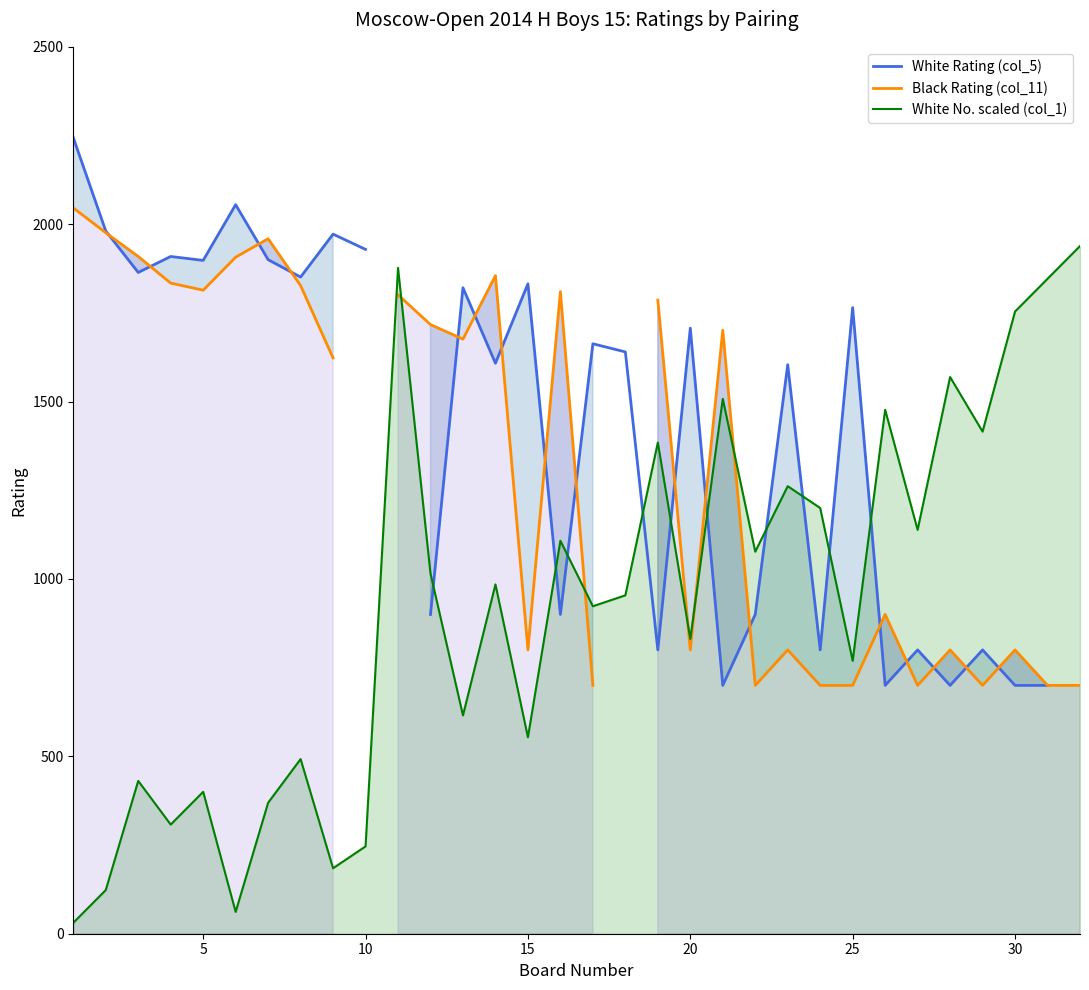

The value of White No. scaled (col_1) at 15 is 553.8. True or false?

True